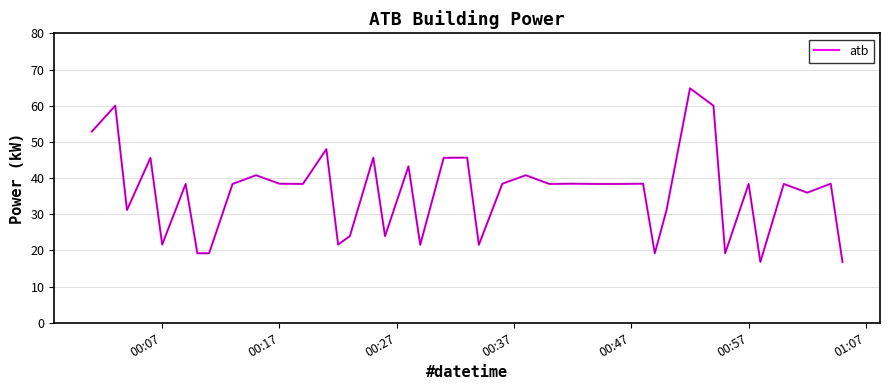

Count the number of categories in the chart.

40